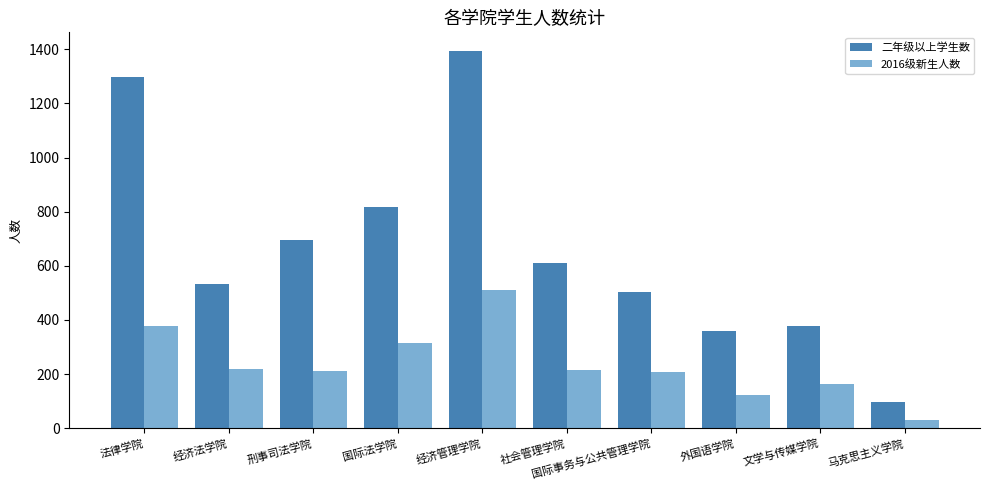

What is the spread (max minus min) of values at 法律学院?

921